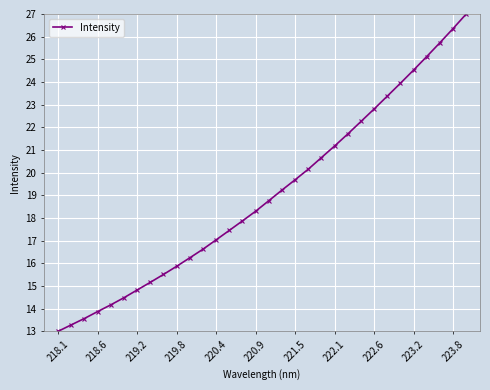

What is the sum of all values?

609.8